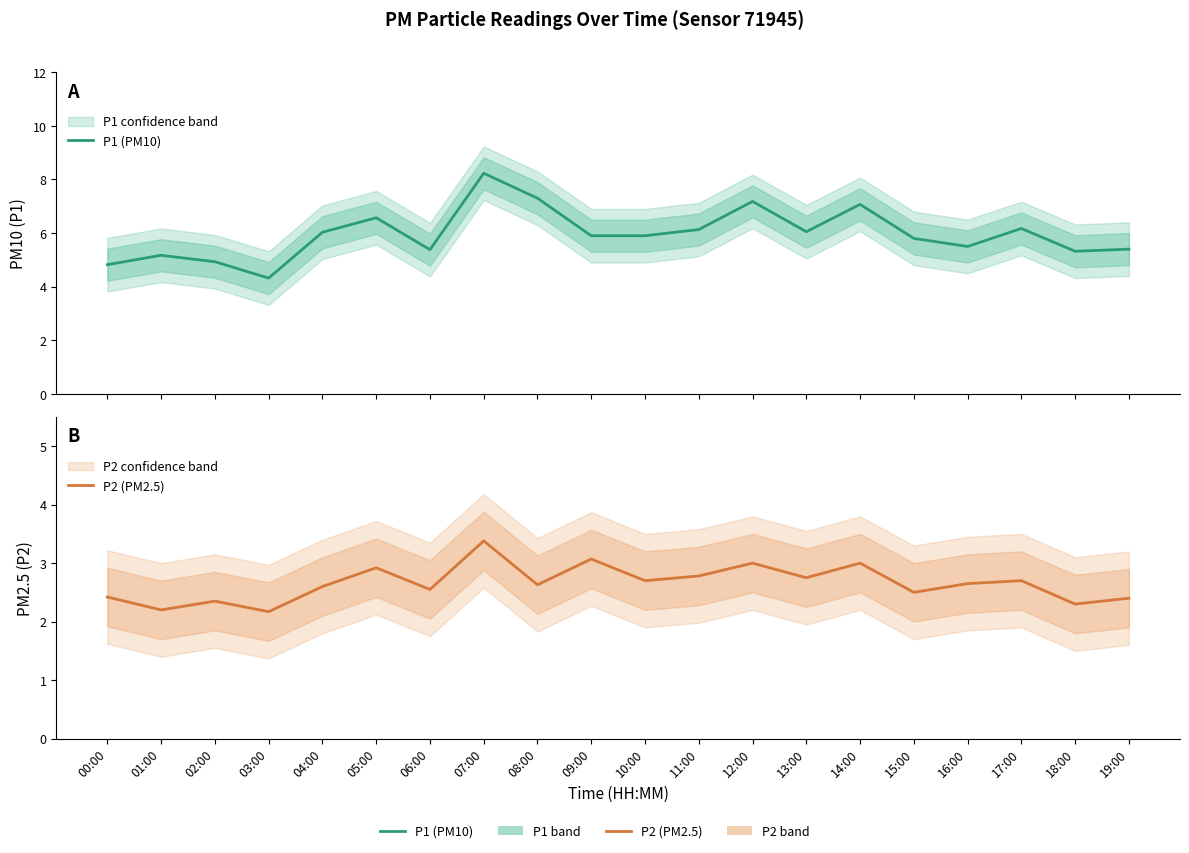

What is the spread (max minus min) of values at 11:00?

3.4